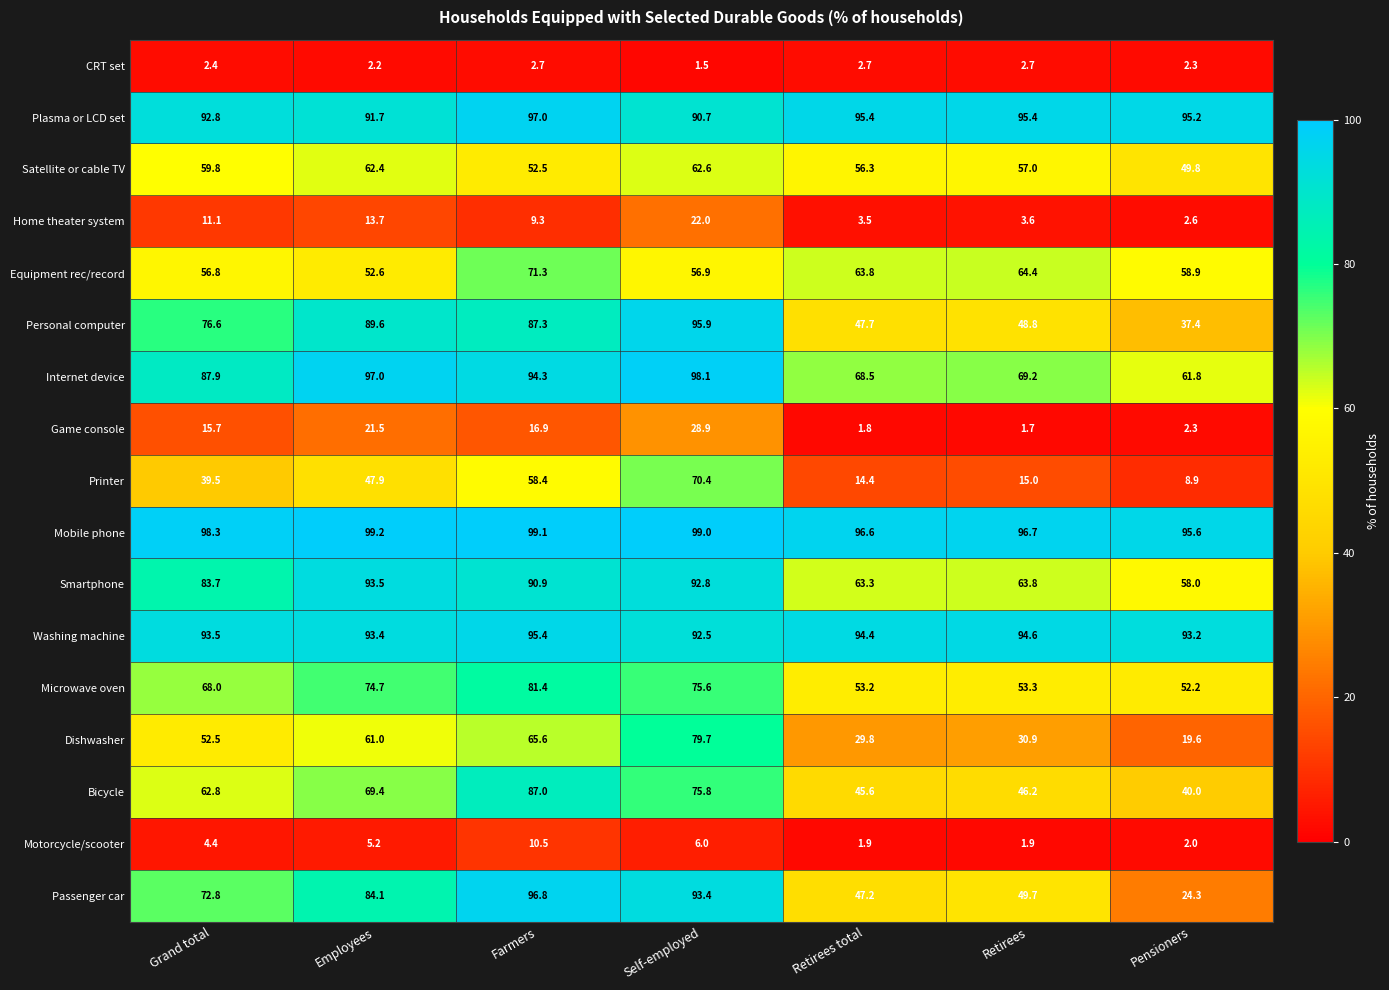

Which series has the largest range (max minus min)?

Passenger car